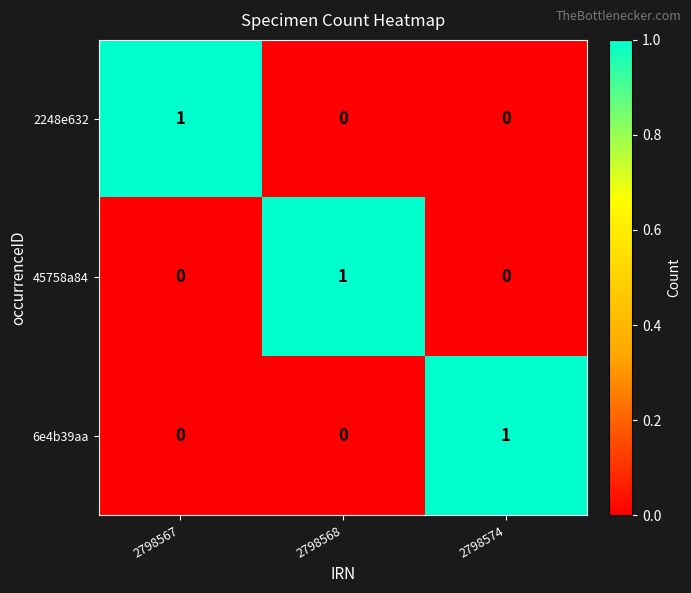

At how many categories does at least one series exceed 0?

3